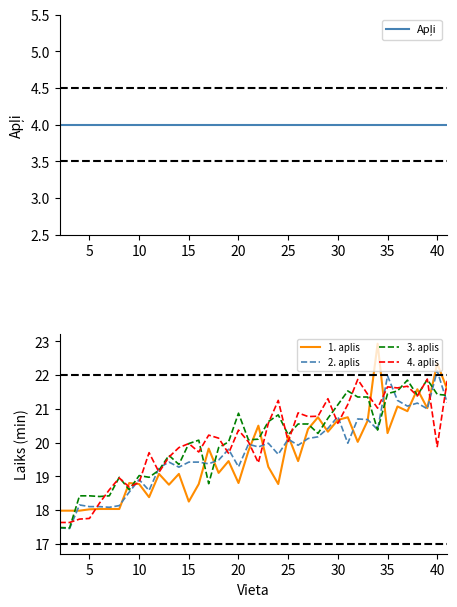

What is the lowest value of the 4. aplis series?

17.6